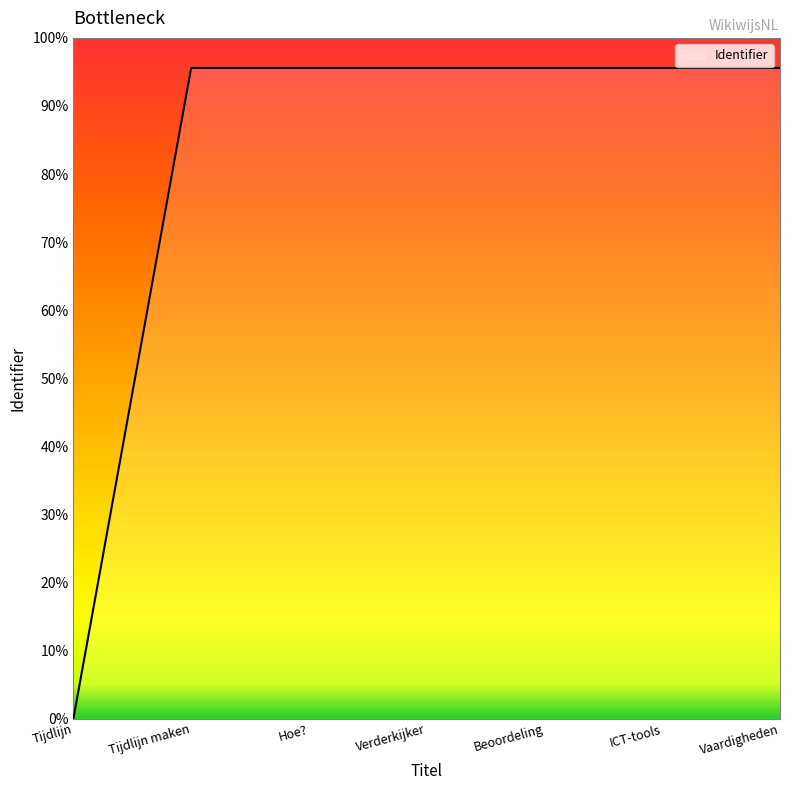

At which category does the chart reach its peak across all series?

Vaardigheden